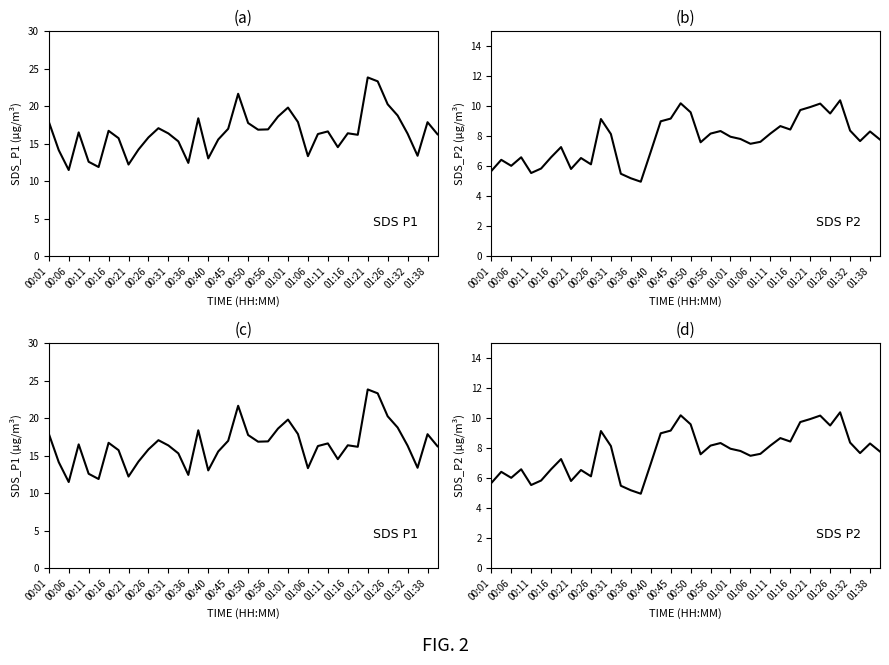

Which series changed the most between 00:06 and 00:40?

SDS_P1